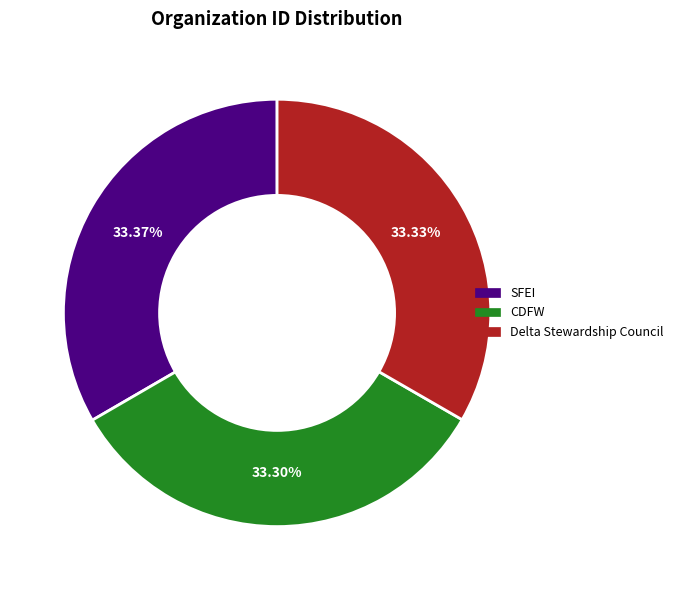

Does any single category account for the majority?

No